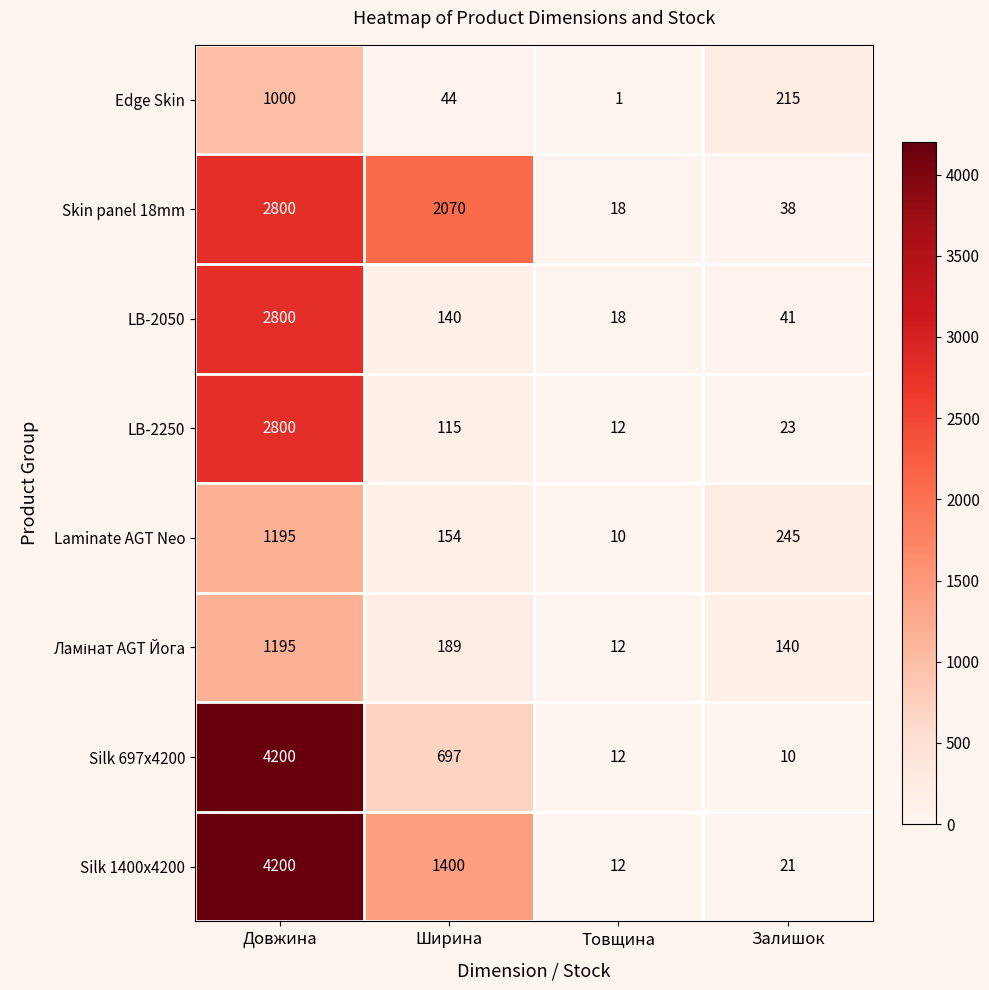

Is it true that Skin panel 18mm equals 30 at Товщина?

False